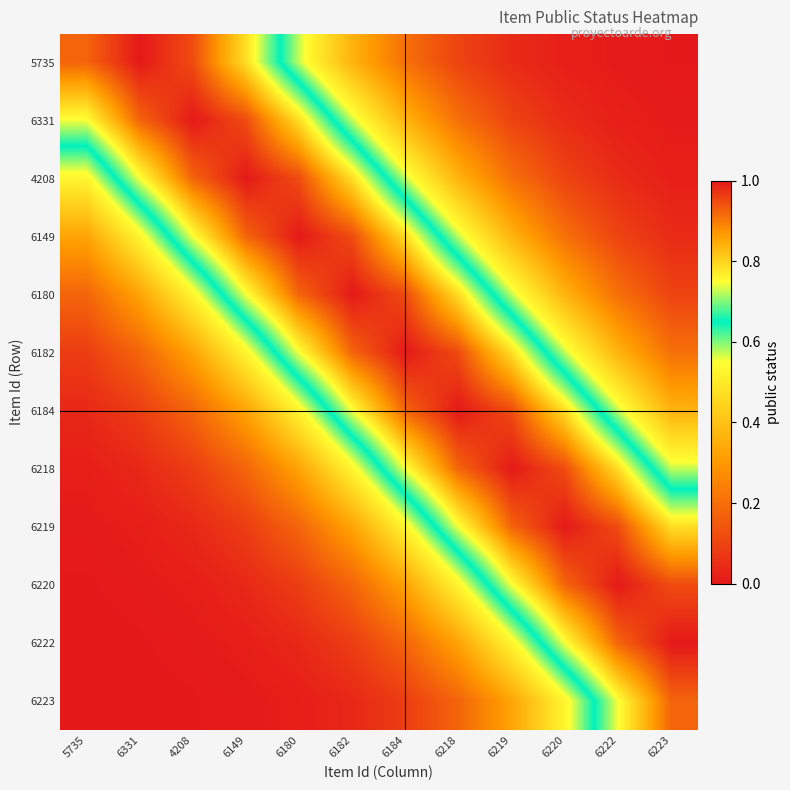

Rank the series at 6219 from lowest to highest value.

5735, 6331, 4208, 6223, 6149, 6222, 6180, 6220, 6182, 6219, 6184, 6218